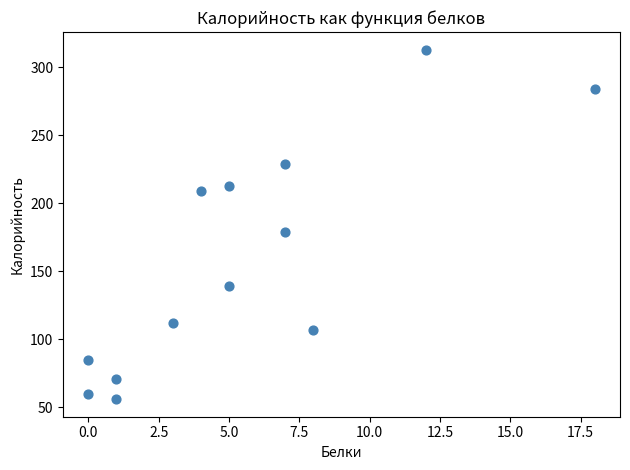

What Y value in the scatter plot is closest to 184?

179